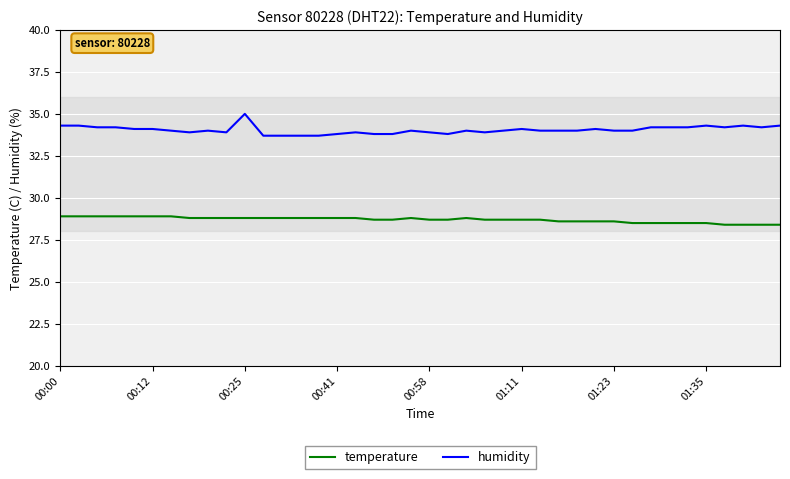

True or false: humidity and temperature intersect in this chart.

False